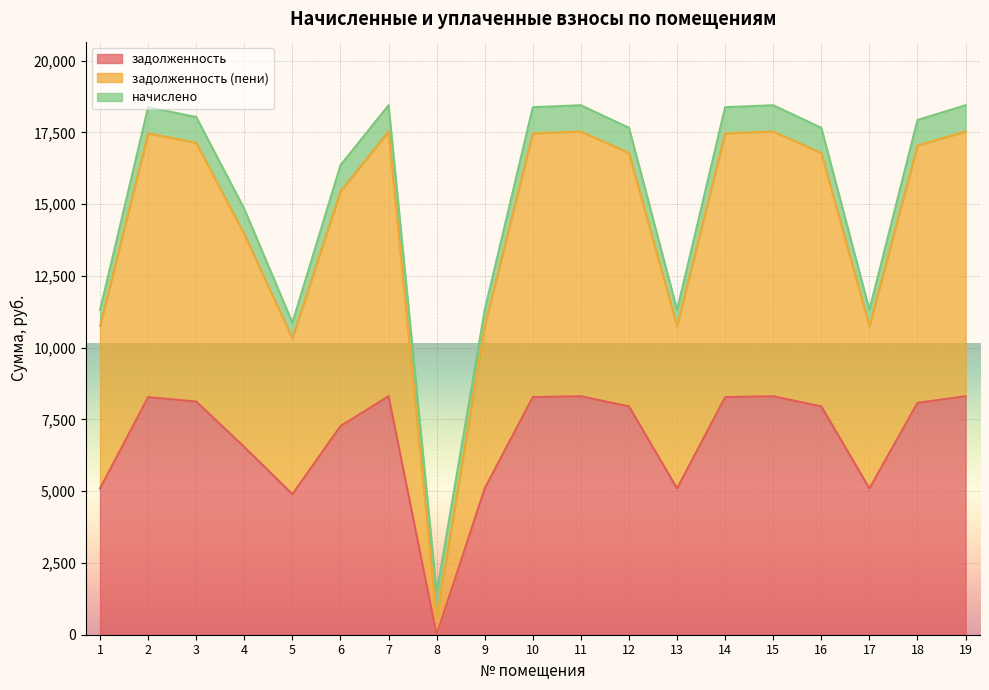

Rank the categories by задолженность (пени) value from lowest to highest.

8, 5, 1, 9, 13, 17, 4, 6, 12, 16, 18, 3, 2, 10, 14, 7, 11, 15, 19